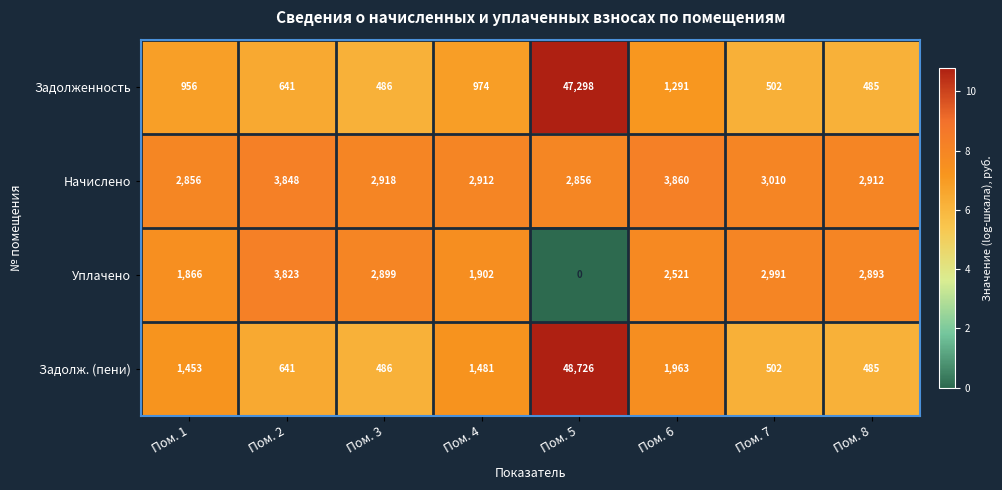

What is the difference between the maximum and second lowest values in the Уплачено series?

1957